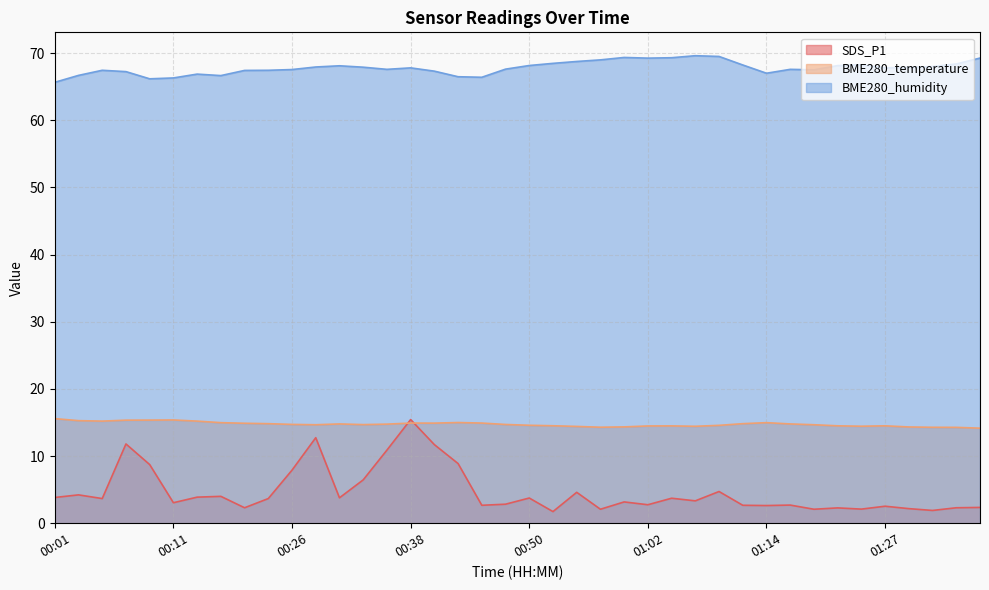

Is the value of BME280_temperature at 00:33 greater than the value of SDS_P1 at 00:04?

Yes